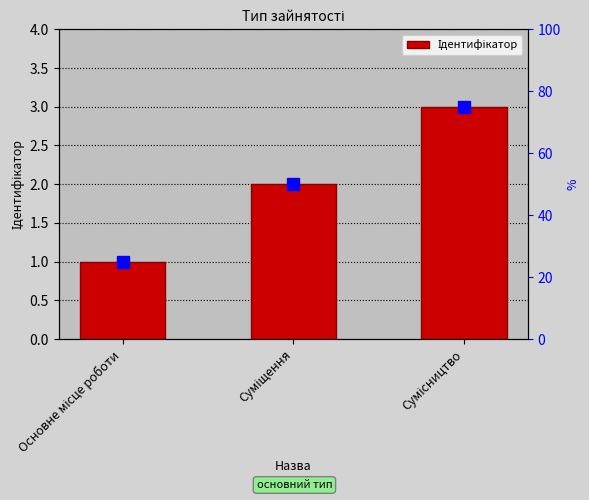

What is the change in value from Основне місце роботи to Сумісництво?

+2